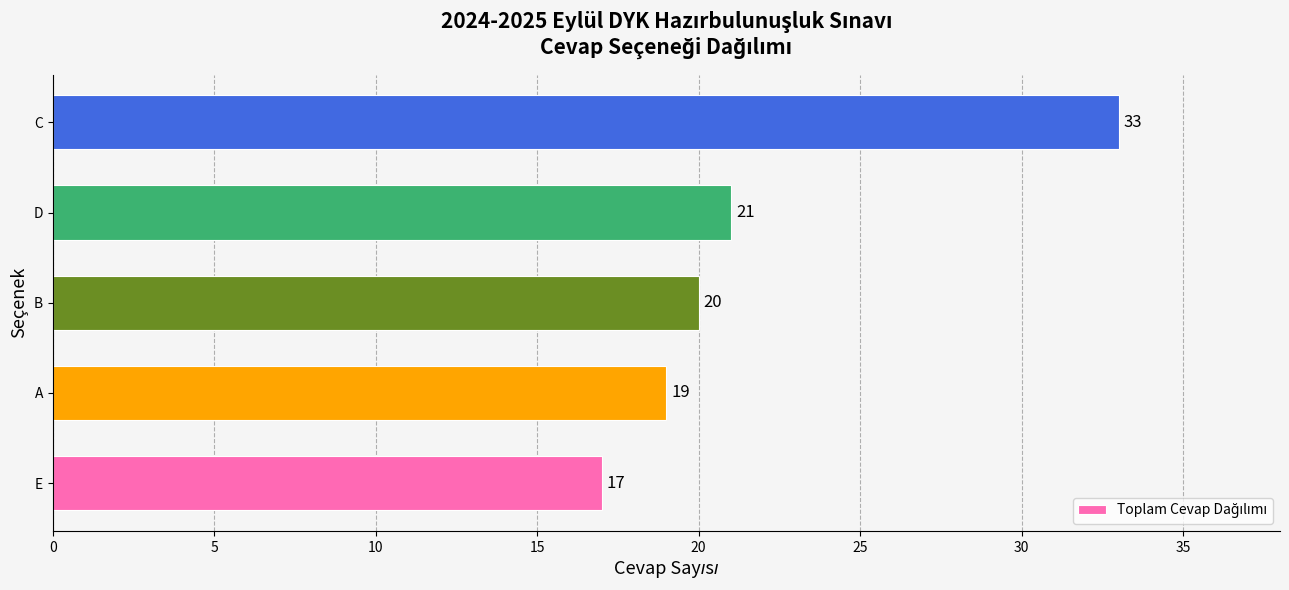

Rank the categories by value from lowest to highest.

E, A, B, D, C